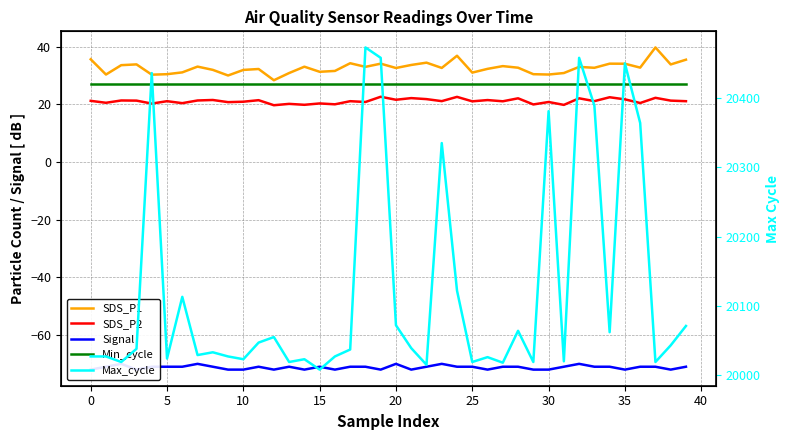

What is the average value of the Min_cycle series?

27.0